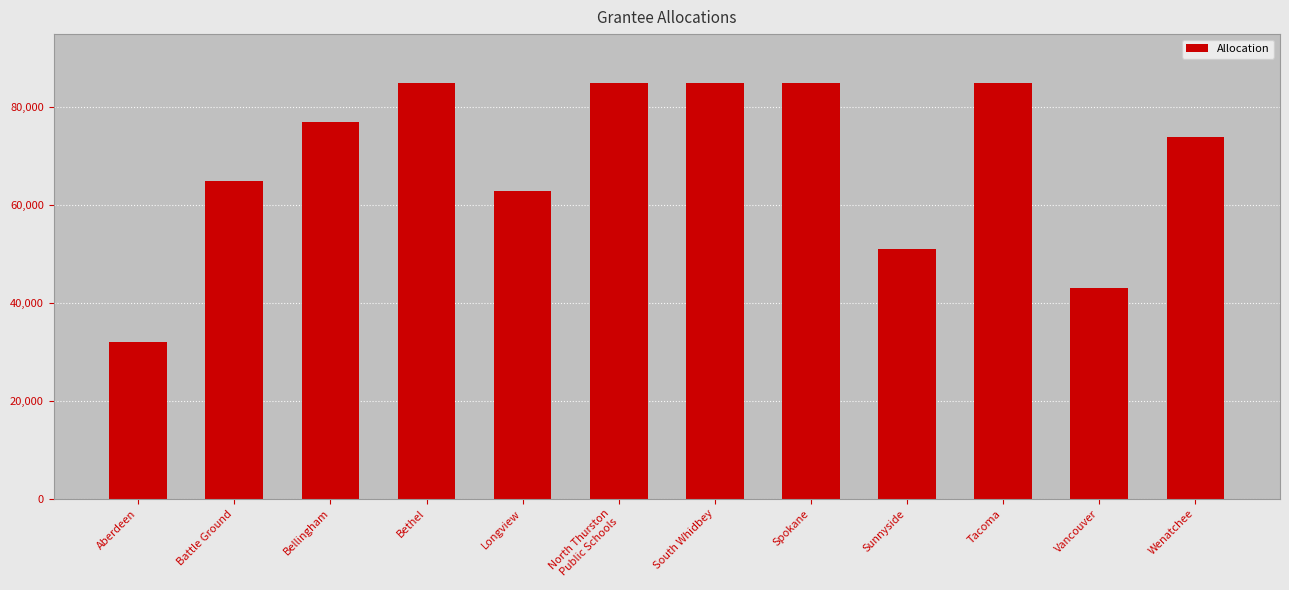

Which has a higher value, Vancouver or Bellingham?

Bellingham